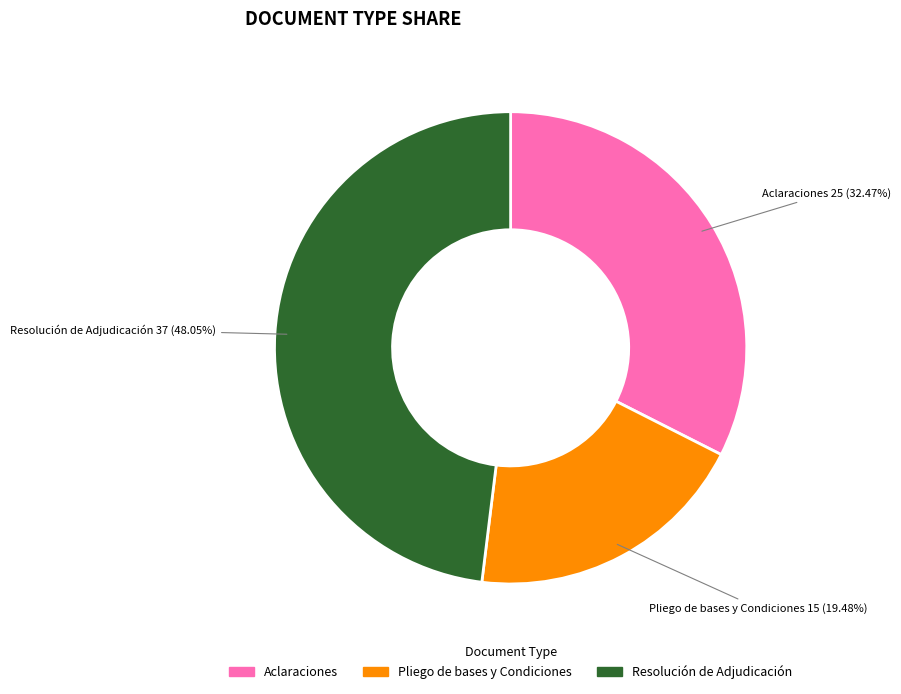

Which category has the biggest portion of the pie?

Resolución de Adjudicación